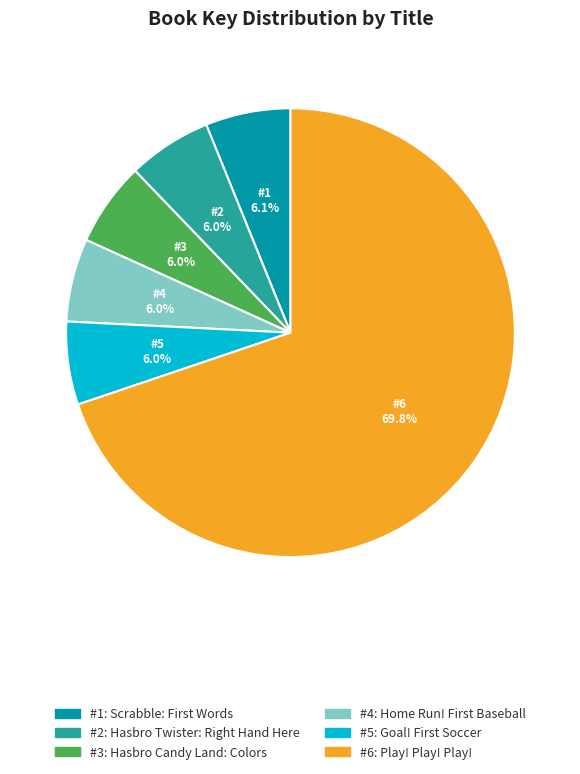

Which slice is the largest?

#6: Play! Play! Play!